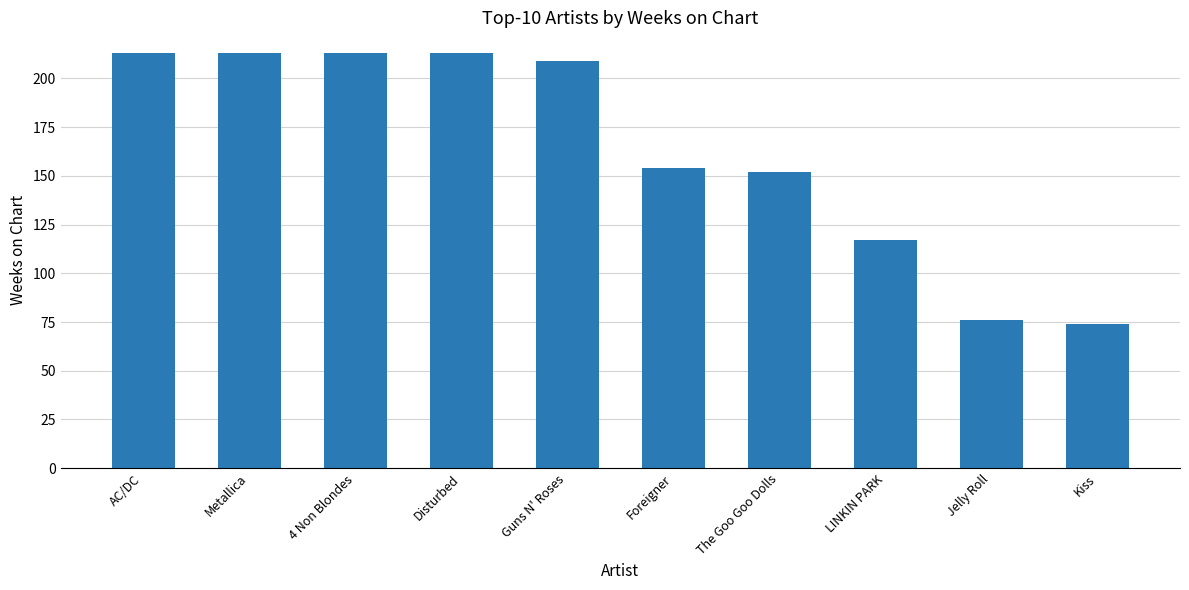

Count the number of data series in this chart.

1